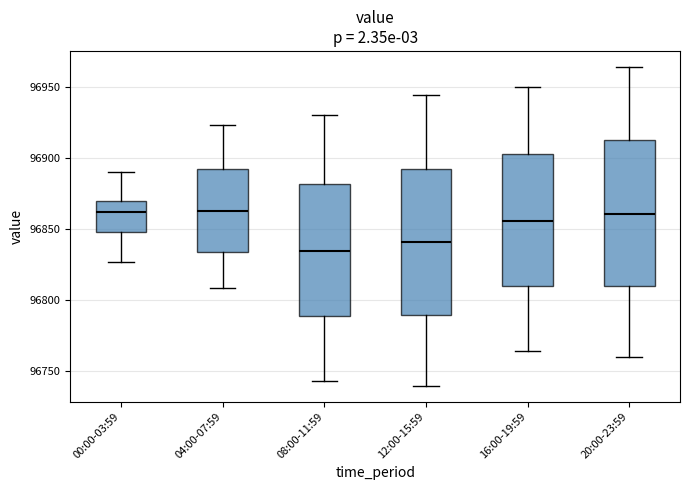

Reading left to right, read every box against the y-axis: the position of its median line, the range the box covers, and the ends of its whiskers. The values are not printed on the chart, so give them approximately, as read against the axis.

00:00-03:59: median 96860, box 96850 to 96870, whiskers 96825 to 96890
04:00-07:59: median 96865, box 96835 to 96890, whiskers 96810 to 96925
08:00-11:59: median 96835, box 96790 to 96880, whiskers 96745 to 96930
12:00-15:59: median 96840, box 96790 to 96890, whiskers 96740 to 96945
16:00-19:59: median 96855, box 96810 to 96900, whiskers 96765 to 96950
20:00-23:59: median 96860, box 96810 to 96910, whiskers 96760 to 96965